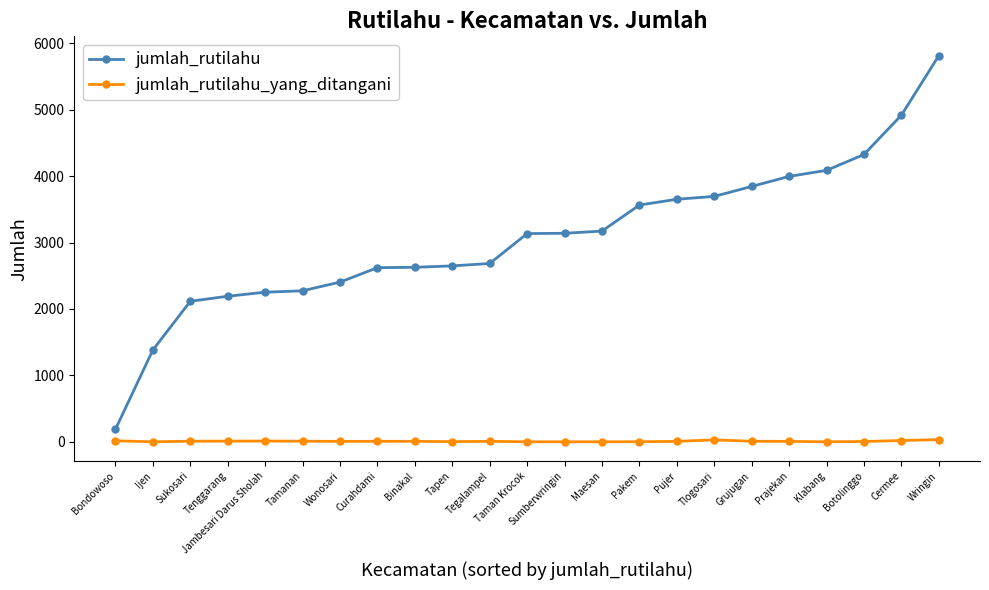

True or false: jumlah_rutilahu_yang_ditangani and jumlah_rutilahu cross at least once.

False